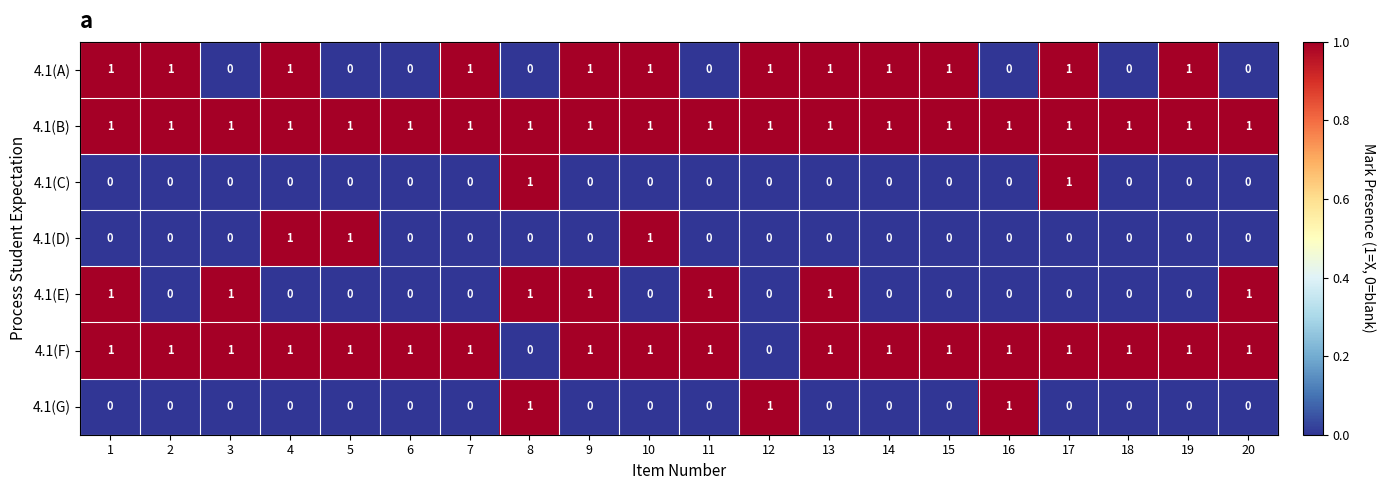

How many 4.1(C) values are between 0 and 1?

20